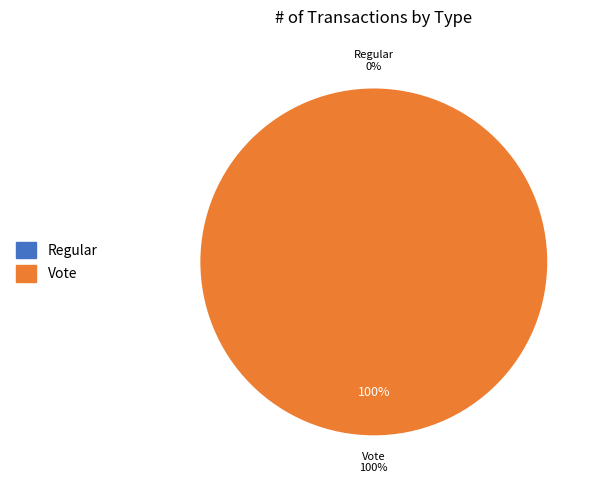

How many slices are in this pie chart?

2